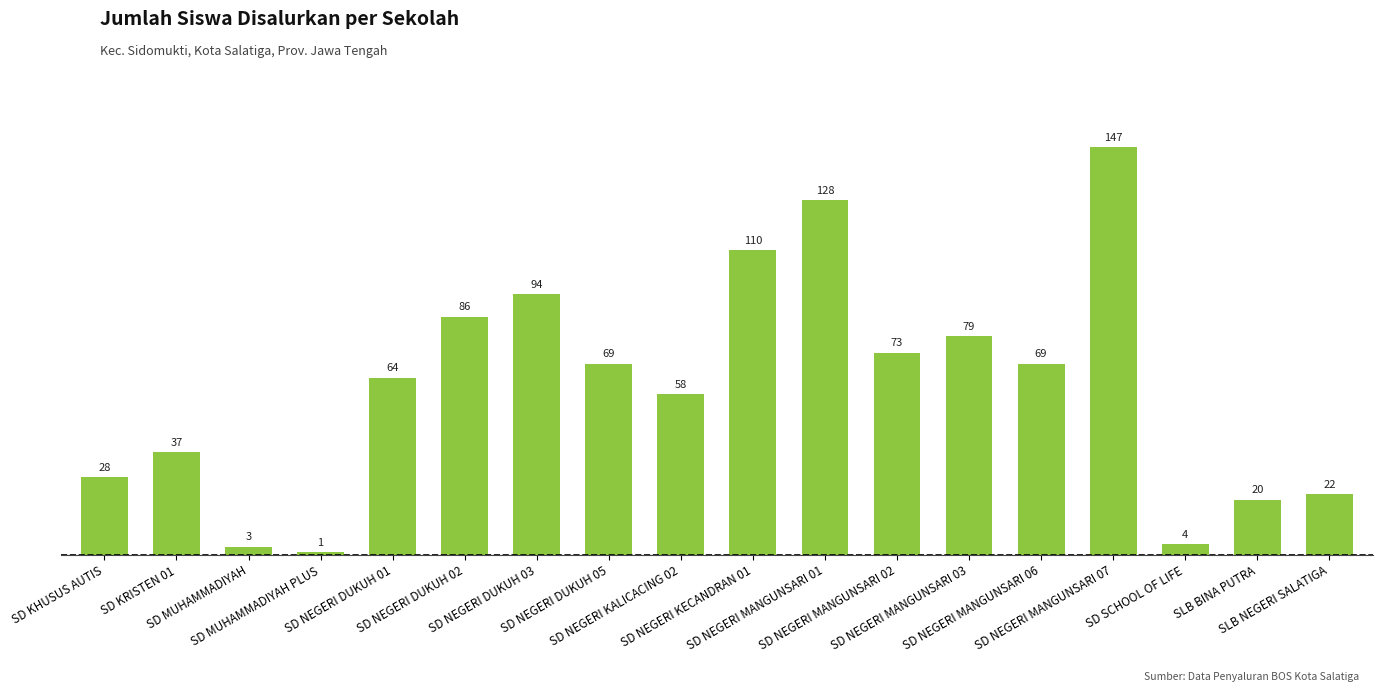

Read the value at SD KRISTEN 01, to the nearest 50.

50